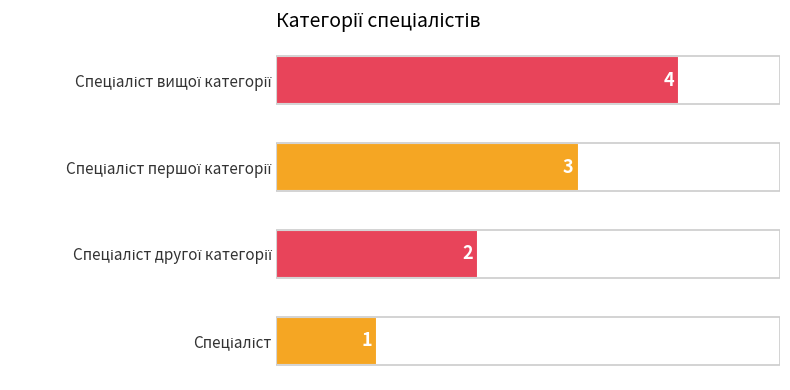

What is the maximum value shown in the chart?

4